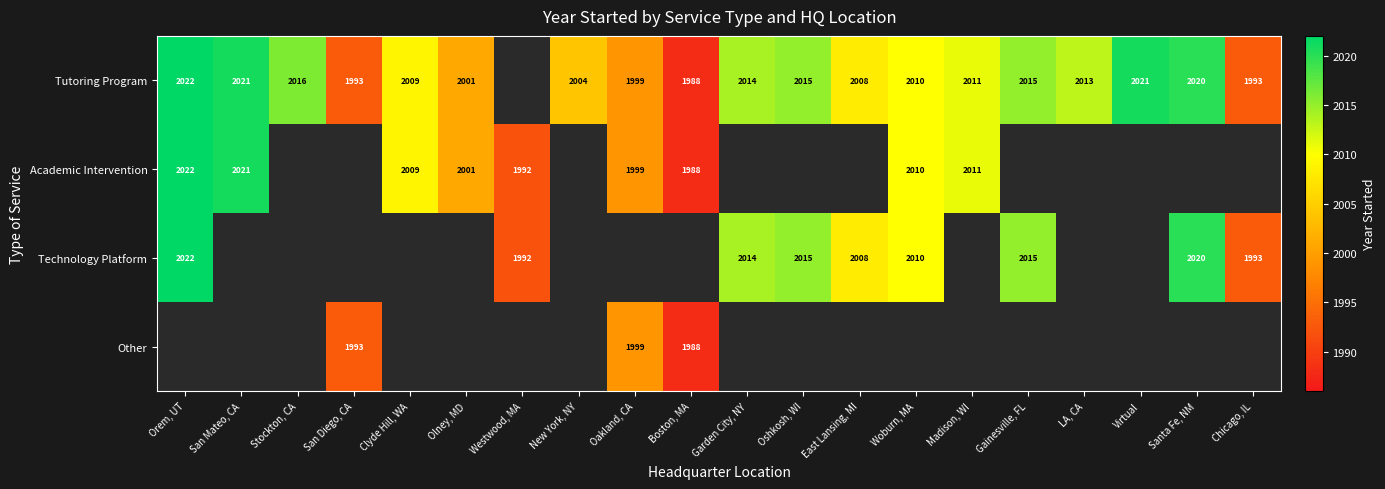

Is the value of Academic Intervention at San Mateo, CA greater than the value of Tutoring Program at Woburn, MA?

Yes